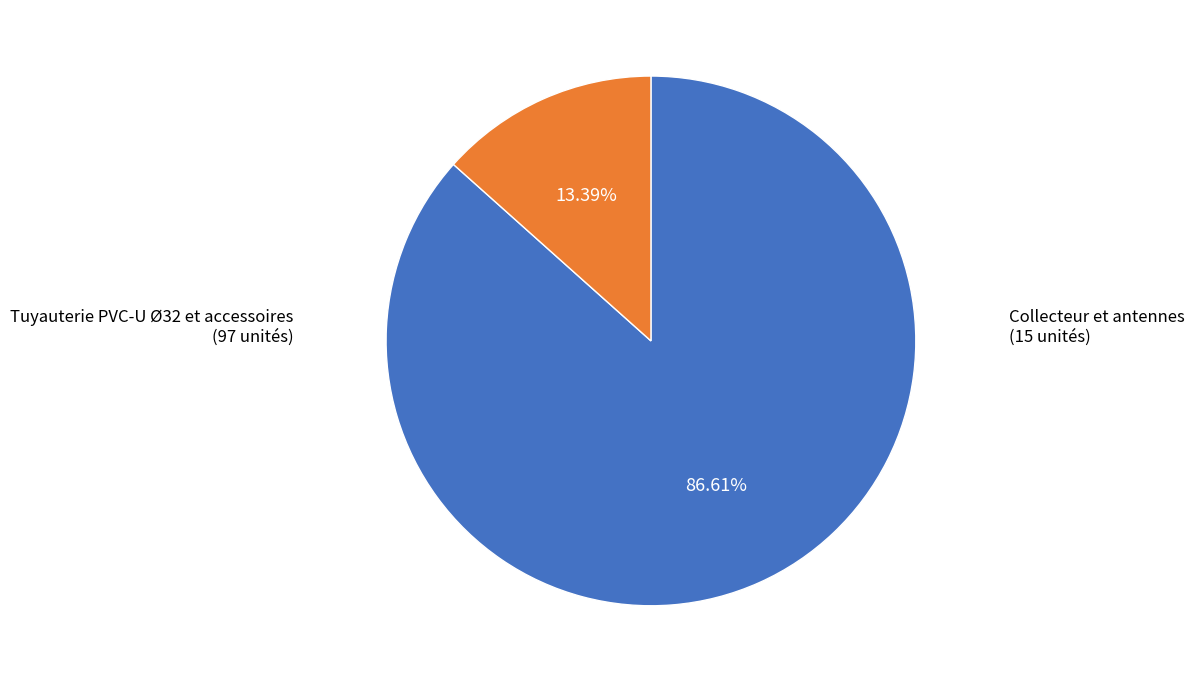

To the nearest percent, what is the difference between the largest and smallest slice percentages?

73%